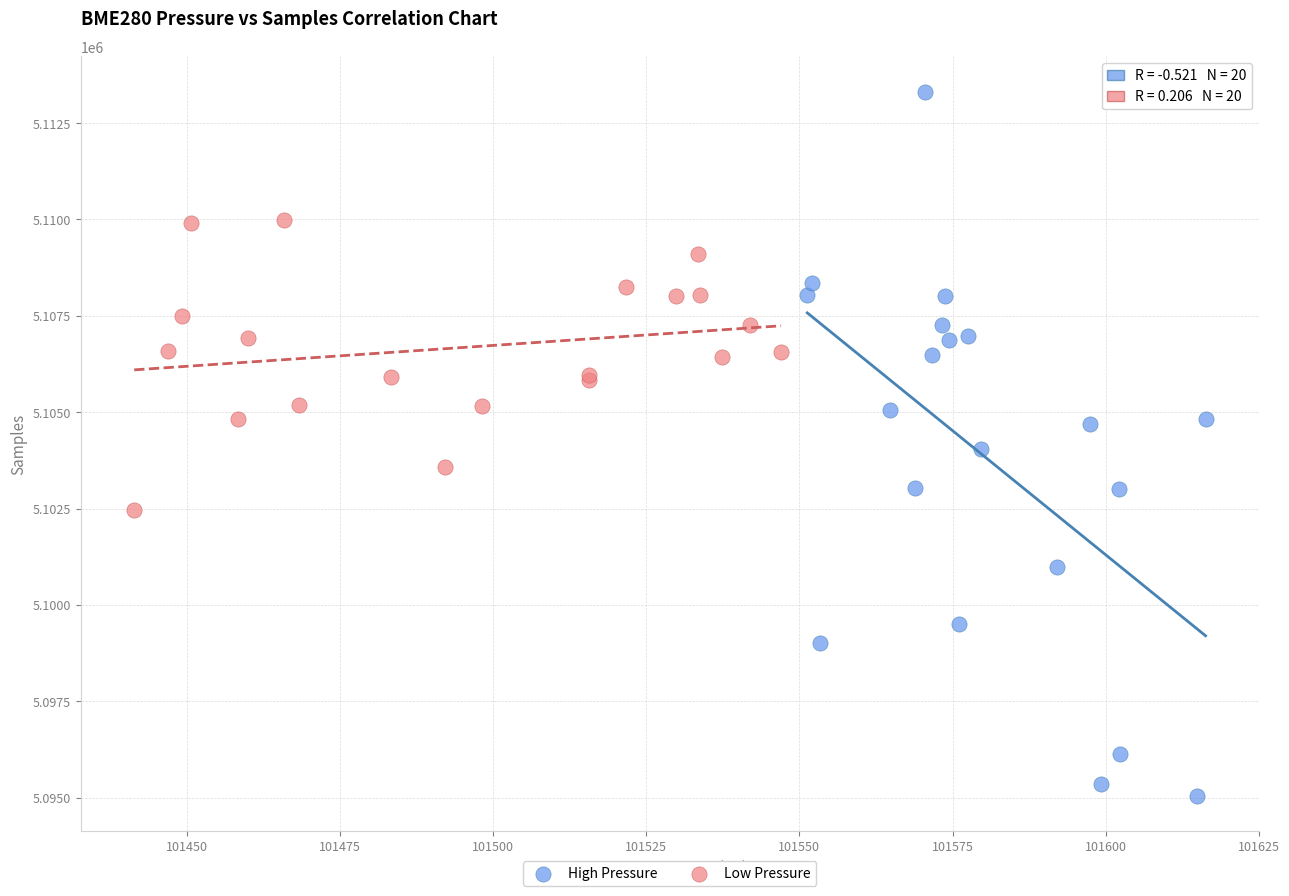

Which series contains the lowest Y value?

High Pressure